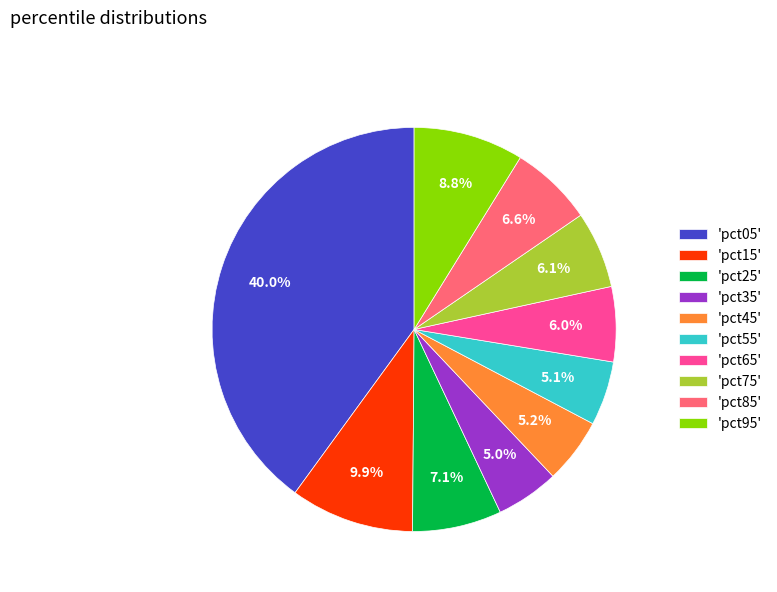

What is the largest slice in the pie chart?

'pct05'